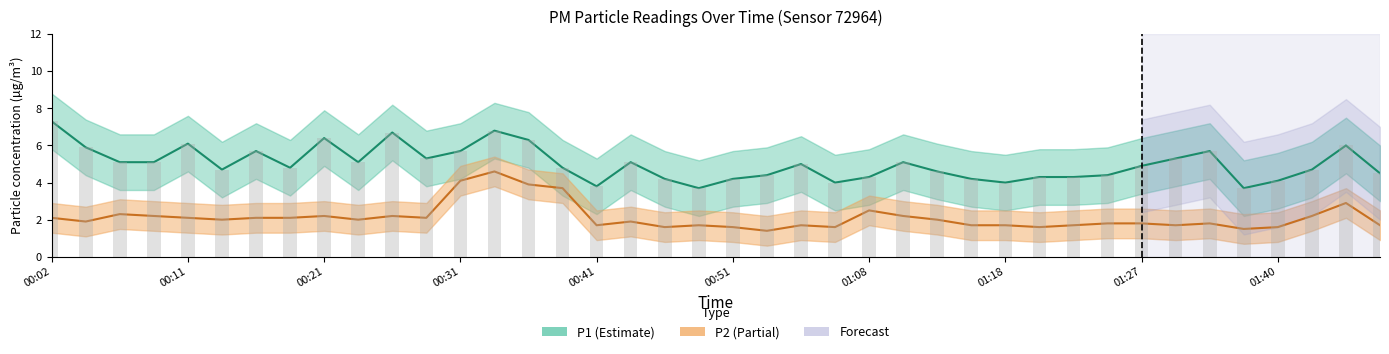

What is the average value of the P1 series?

5.0